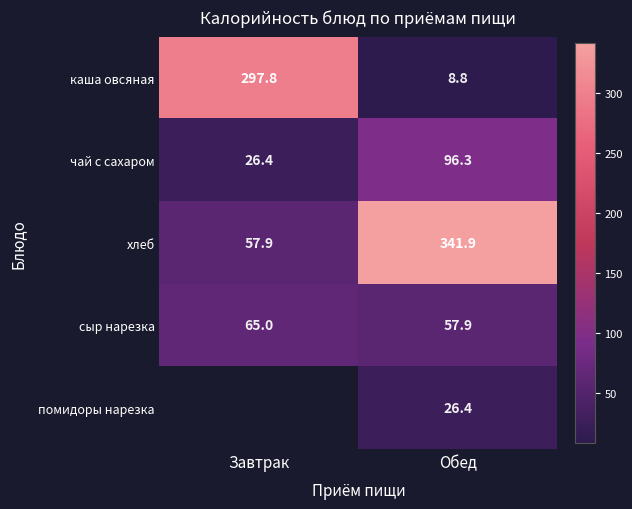

What is the smallest value displayed?

8.8